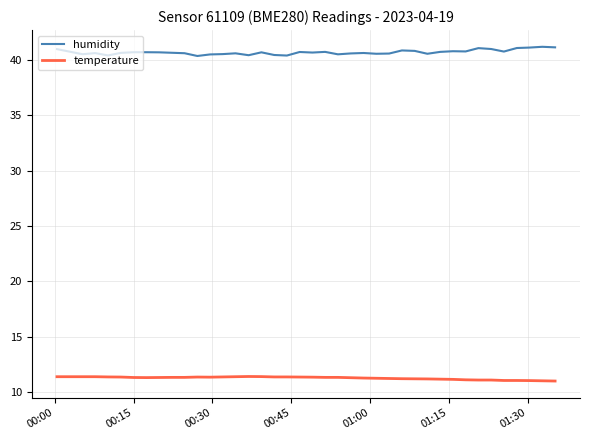

Which series has the largest total across all categories?

humidity